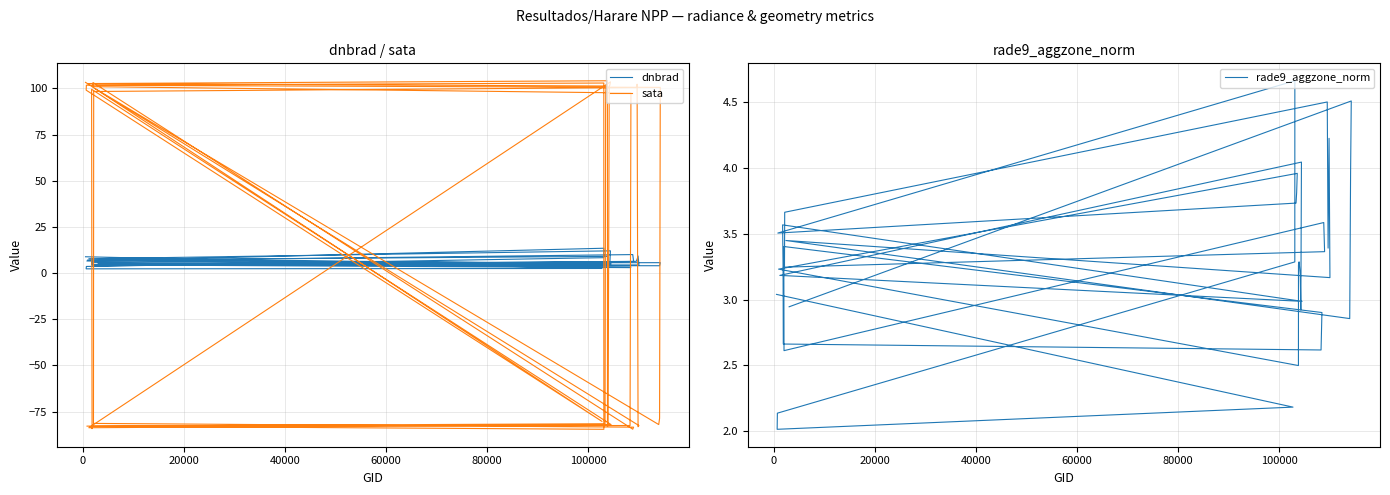

Rank the series by their average value, from highest to lowest.

sata, dnbrad, rade9_aggzone_norm